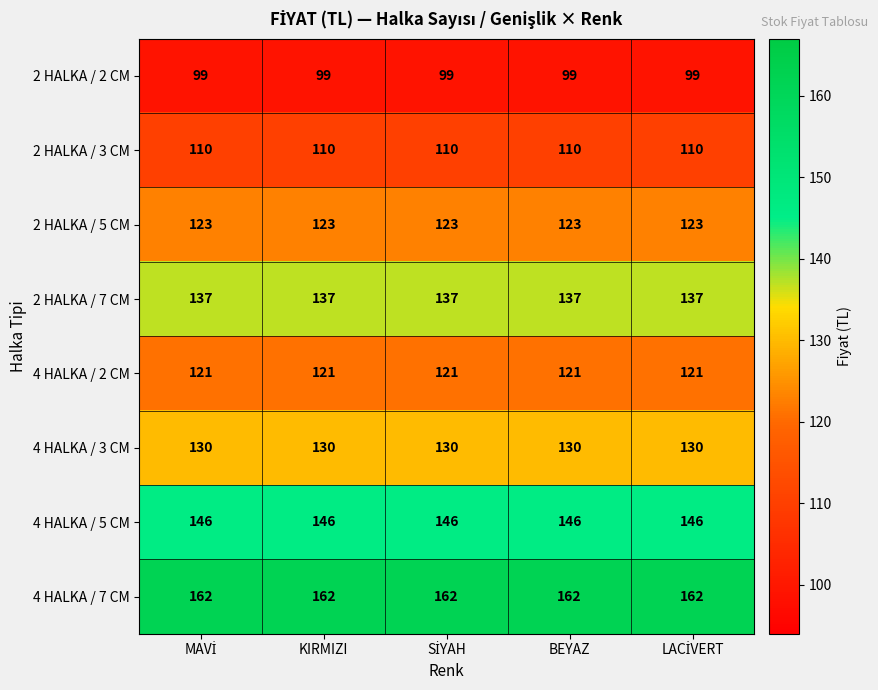

What is the smallest value displayed?

99